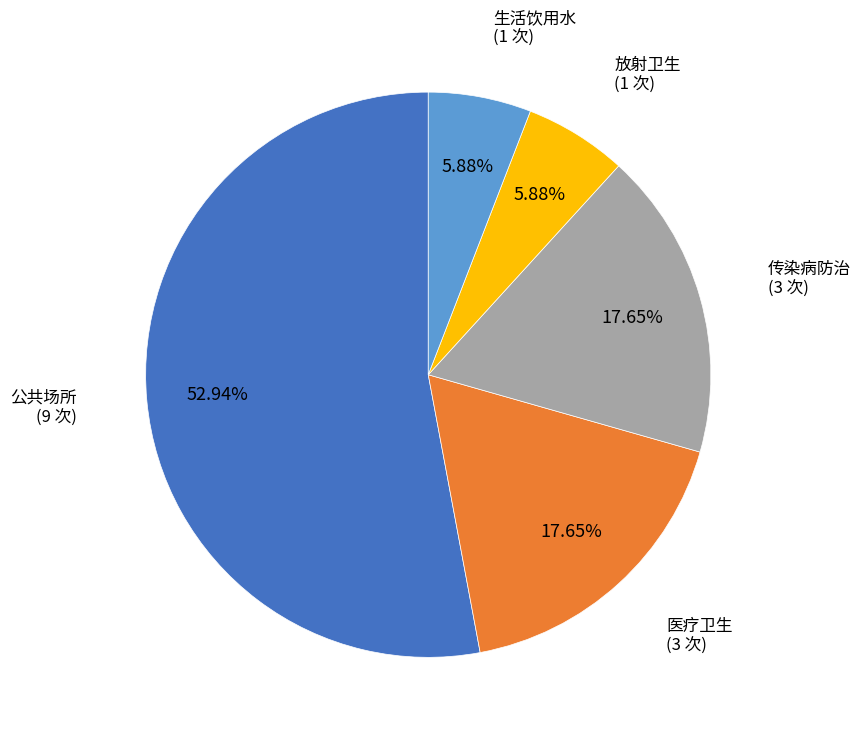

Does 公共场所 account for over 50% of the chart?

Yes